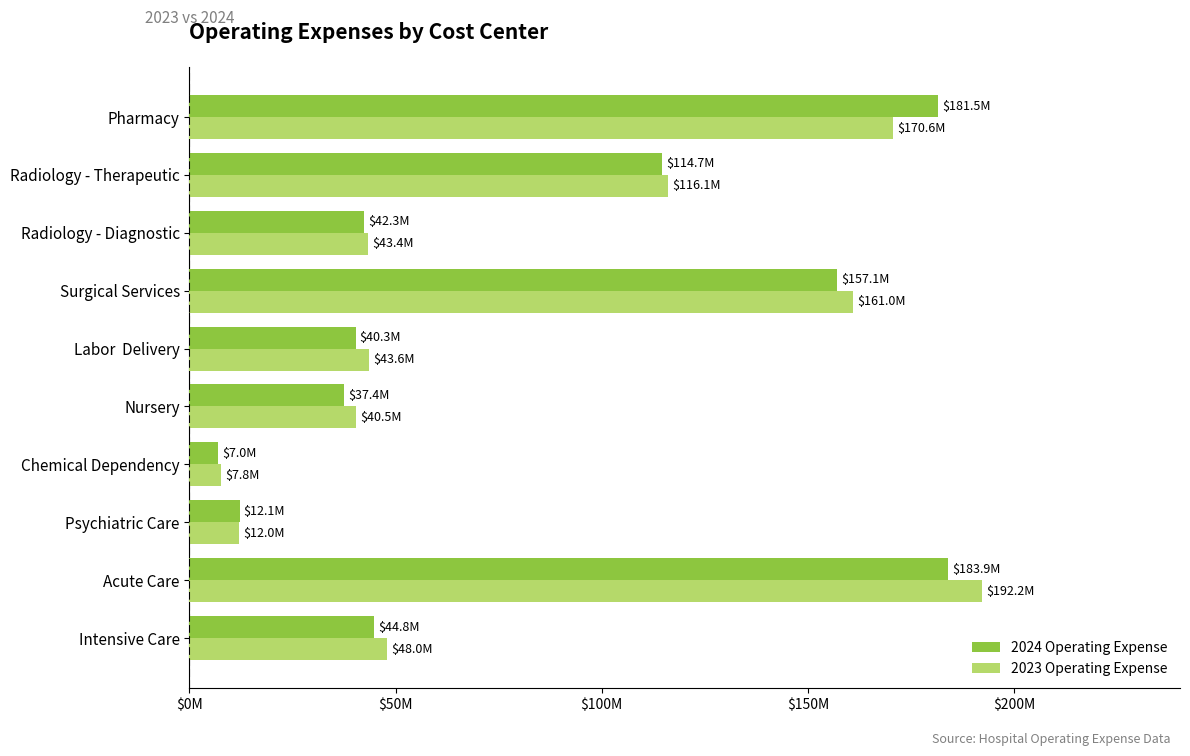

Reading left to right, extract all data points from this chart.

2024 Operating Expense: 44823563	183929961	12137224	6966010	37437726	40276943	157087203	42335218	114700068	181459366
2023 Operating Expense: 48012707	192193184	12027987	7754394	40471418	43564212	160962989	43368663	116081173	170599503